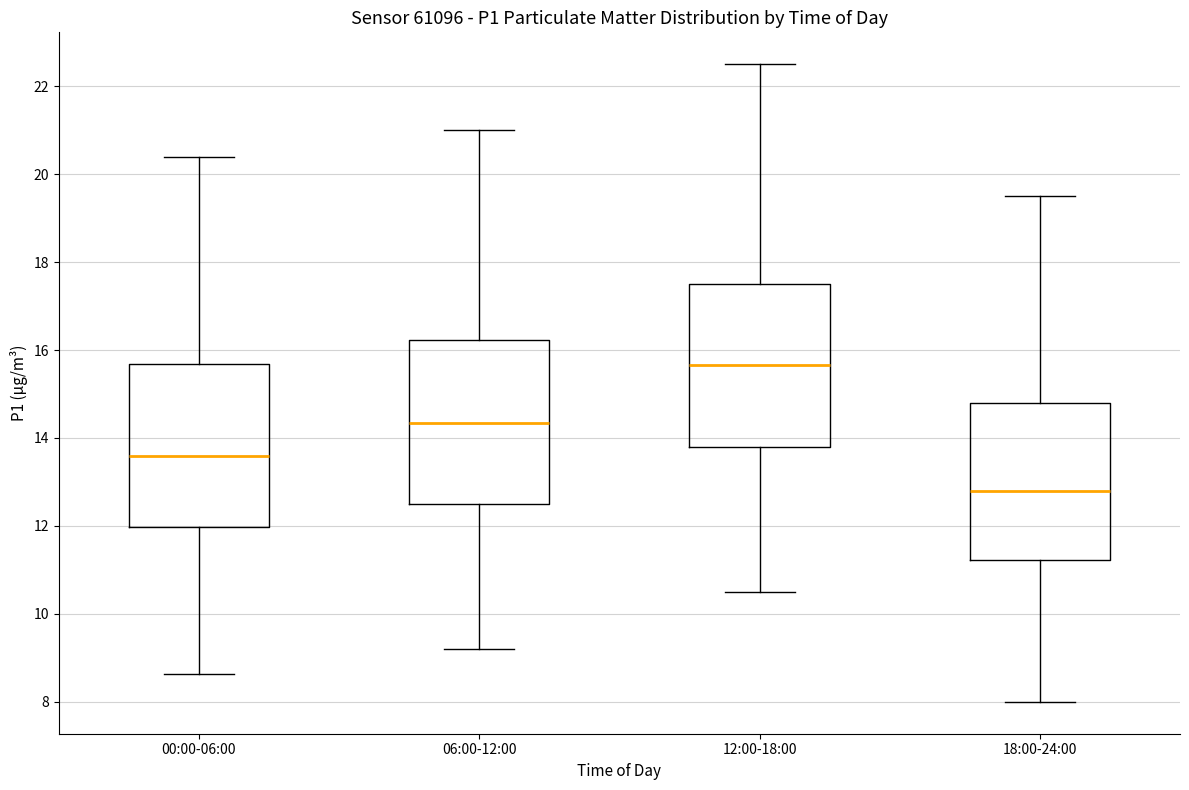

Reading left to right, transcribe this box plot: for each box, give where its median line is, the range the box spans, and where its two whiskers end, as read against the y-axis. The values are not printed on the chart, so give them approximately, as read against the axis.

00:00-06:00: median 13.6, box 12.0 to 15.6, whiskers 8.6 to 20.4
06:00-12:00: median 14.4, box 12.6 to 16.2, whiskers 9.2 to 21.0
12:00-18:00: median 15.6, box 13.8 to 17.6, whiskers 10.6 to 22.6
18:00-24:00: median 12.8, box 11.2 to 14.8, whiskers 8.0 to 19.6